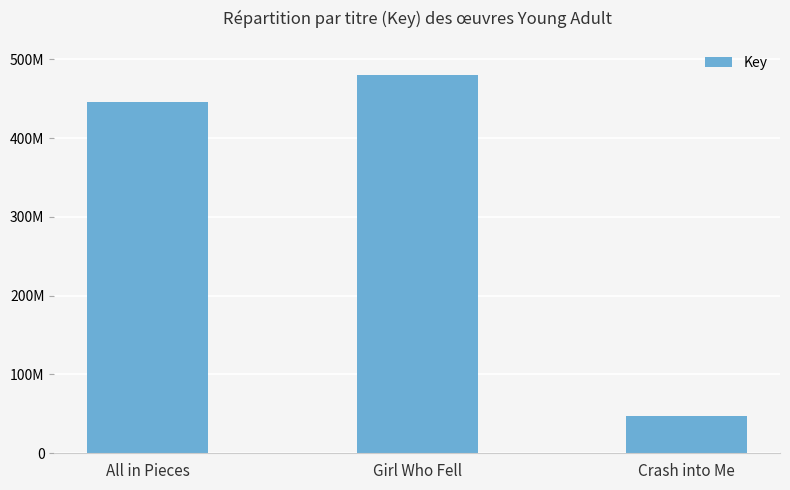

The value at Crash into Me is 47928819. True or false?

True